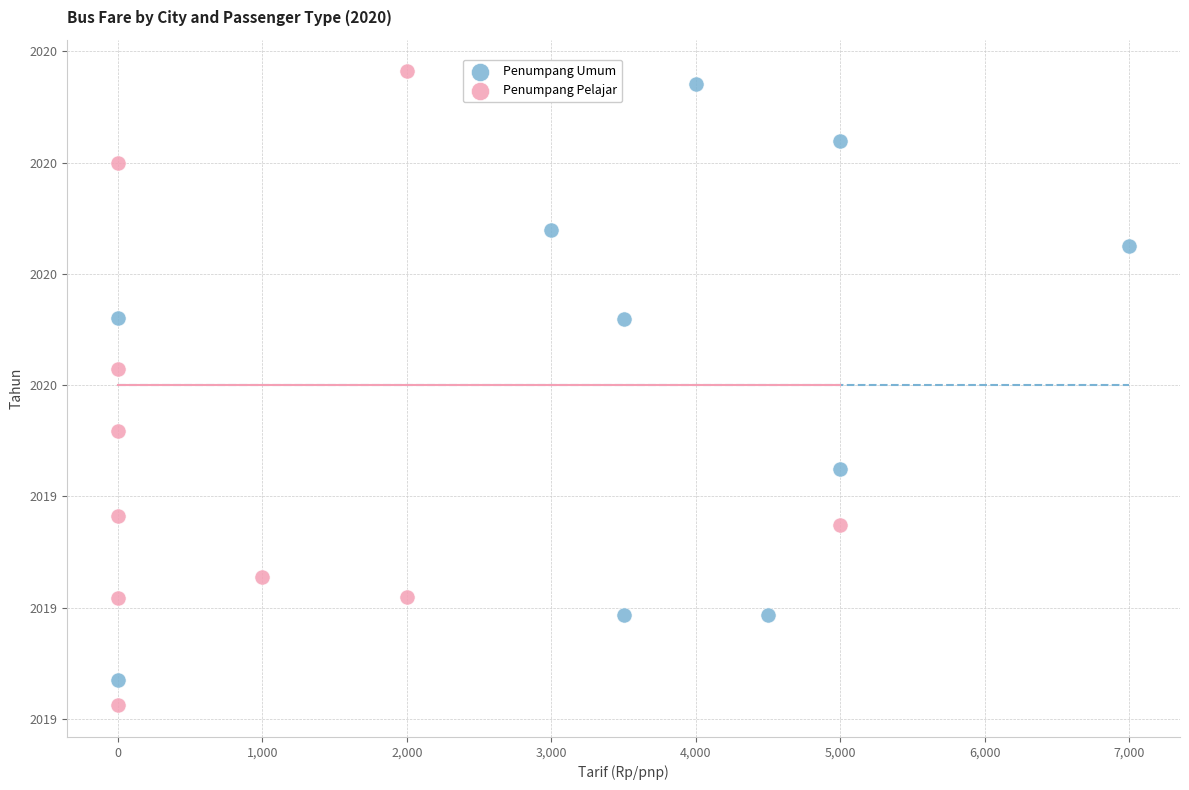

What are all the series names shown in the legend?

Penumpang Umum, Penumpang Pelajar